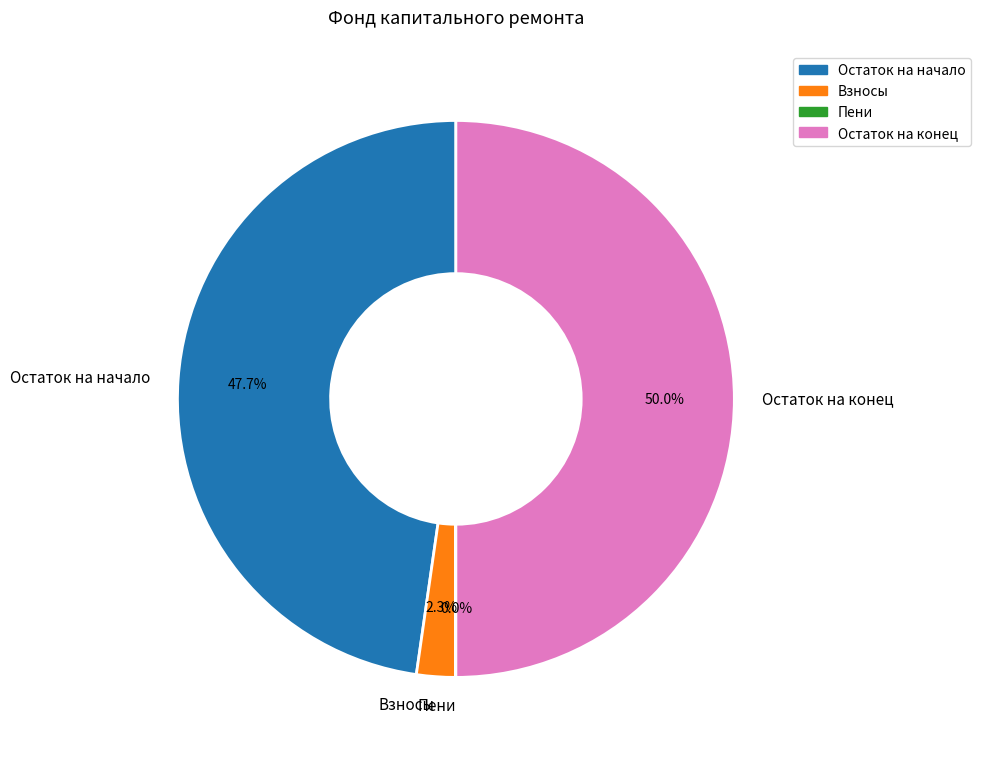

What is the majority slice?

Остаток на конец